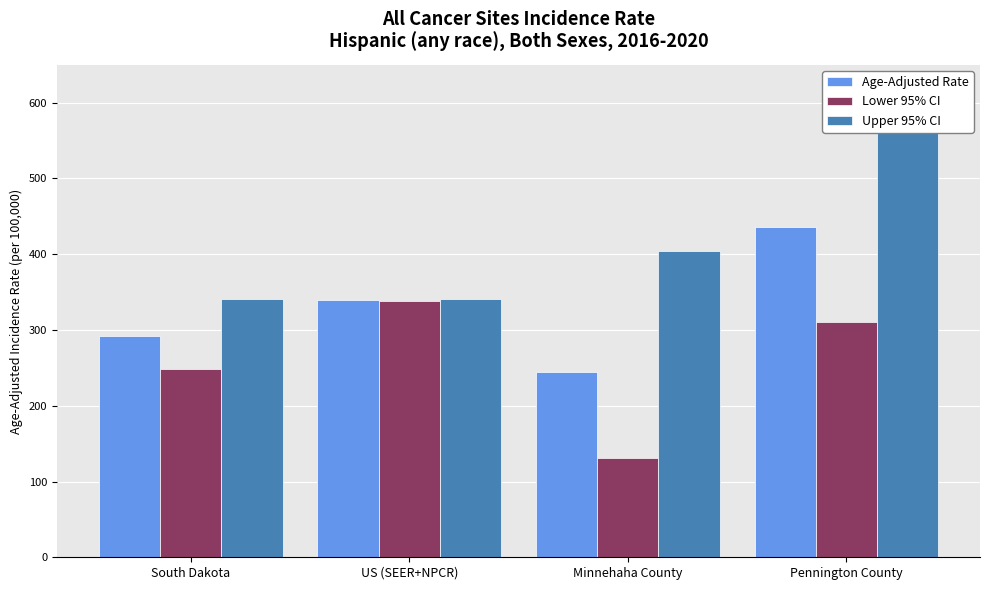

Where is Lower 95% CI nearest to the value 235?

South Dakota